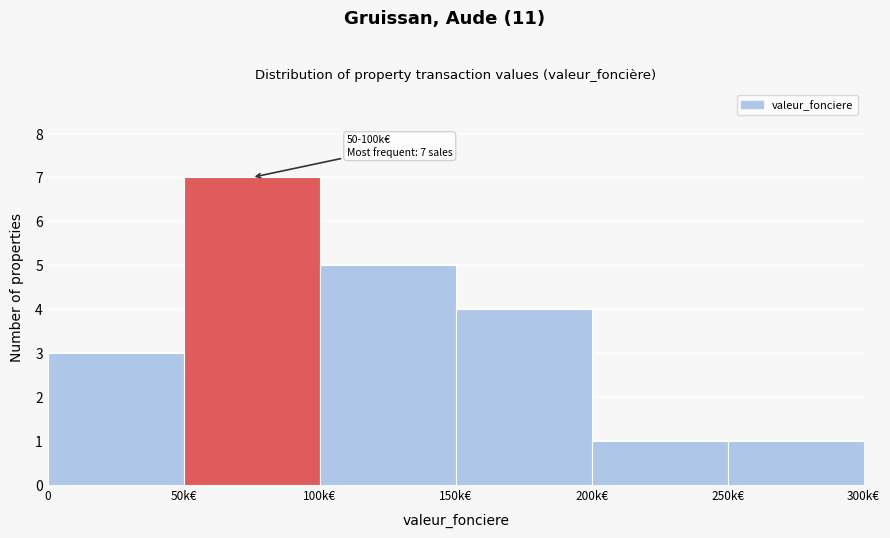

Reading left to right, what are all the values shown in this chart?

0=3	50k€=7	100k€=5	150k€=4	200k€=1	250k€=1